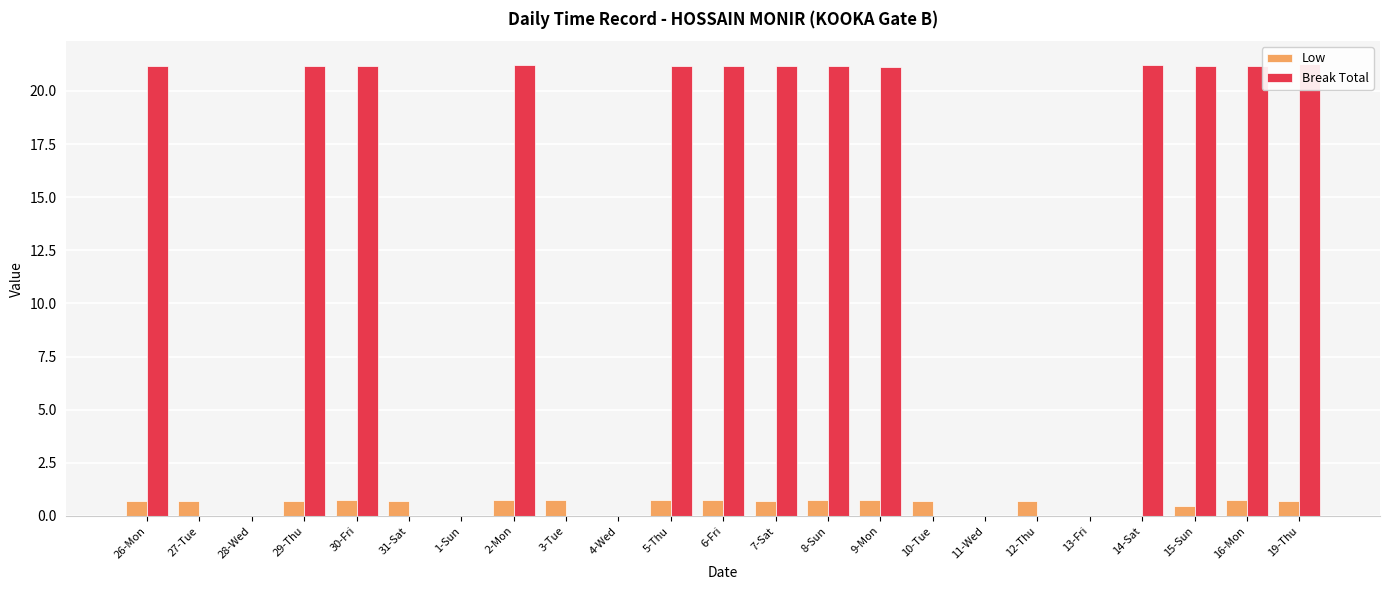

How many positive values does the Break Total series have?

13